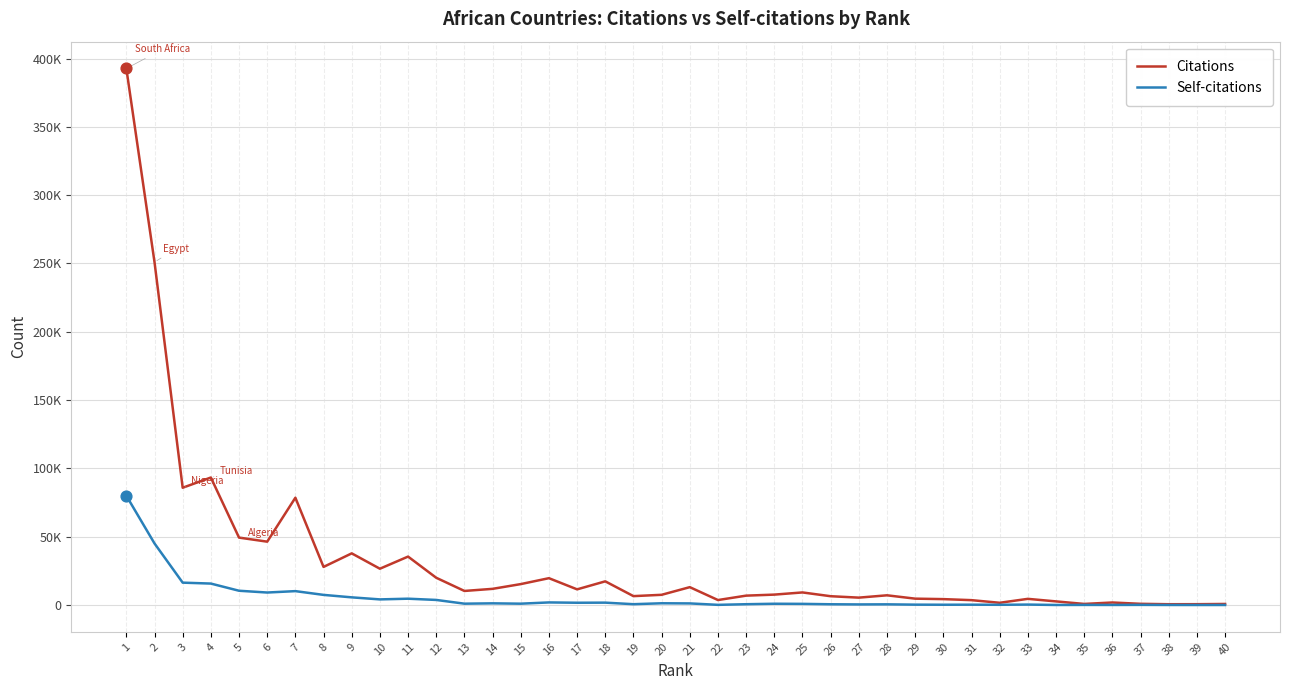

Is the value of Citations at 14 greater than the value of Self-citations at 20?

Yes